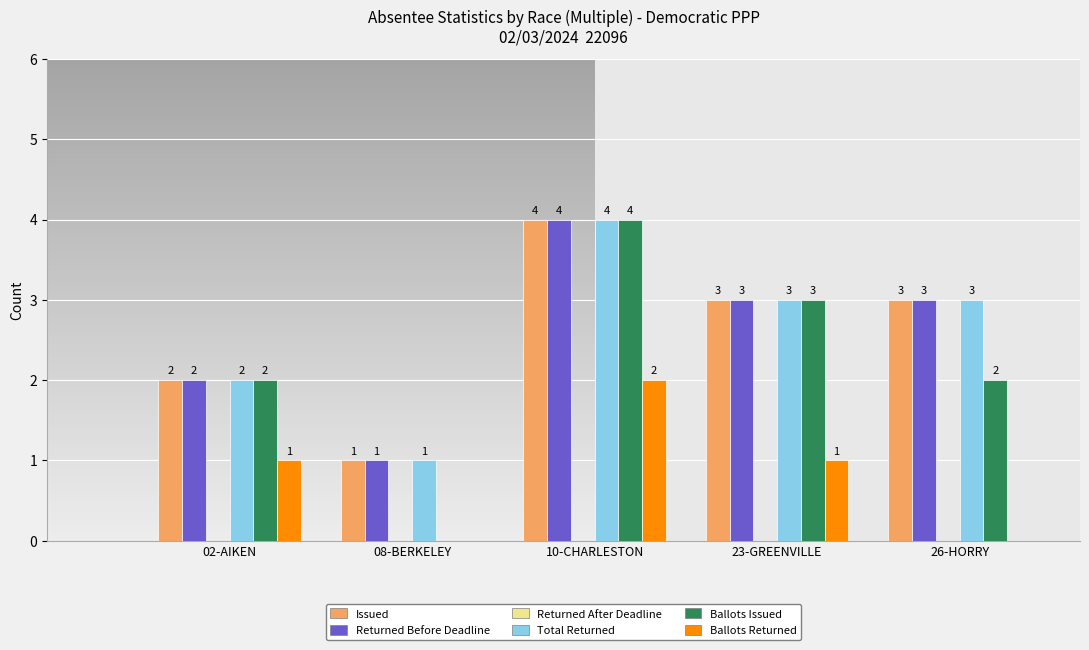

Reading left to right, what are all the values shown in this chart?

Issued: 02-AIKEN=2	08-BERKELEY=1	10-CHARLESTON=4	23-GREENVILLE=3	26-HORRY=3
Returned Before Deadline: 02-AIKEN=2	08-BERKELEY=1	10-CHARLESTON=4	23-GREENVILLE=3	26-HORRY=3
Total Returned: 02-AIKEN=2	08-BERKELEY=1	10-CHARLESTON=4	23-GREENVILLE=3	26-HORRY=3
Ballots Issued: 02-AIKEN=2	08-BERKELEY=0	10-CHARLESTON=4	23-GREENVILLE=3	26-HORRY=2
Ballots Returned: 02-AIKEN=1	08-BERKELEY=0	10-CHARLESTON=2	23-GREENVILLE=1	26-HORRY=0